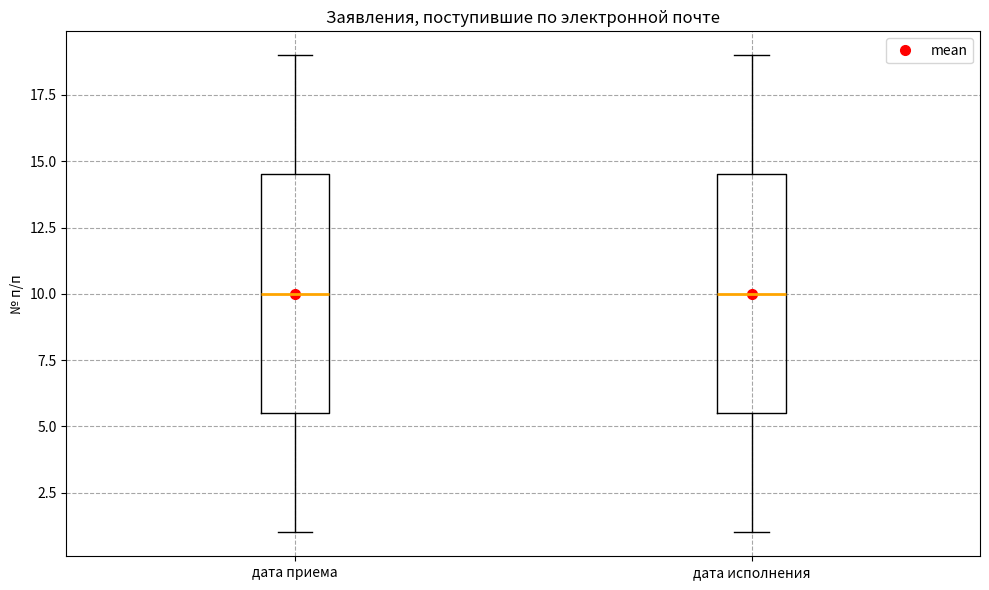

Reading left to right, read every box against the y-axis: the position of its median line, the range the box covers, and the ends of its whiskers. The values are not printed on the chart, so give them approximately, as read against the axis.

дата приема: median 10.0, box 5.5 to 14.5, whiskers 1.0 to 19.0
дата исполнения: median 10.0, box 5.5 to 14.5, whiskers 1.0 to 19.0